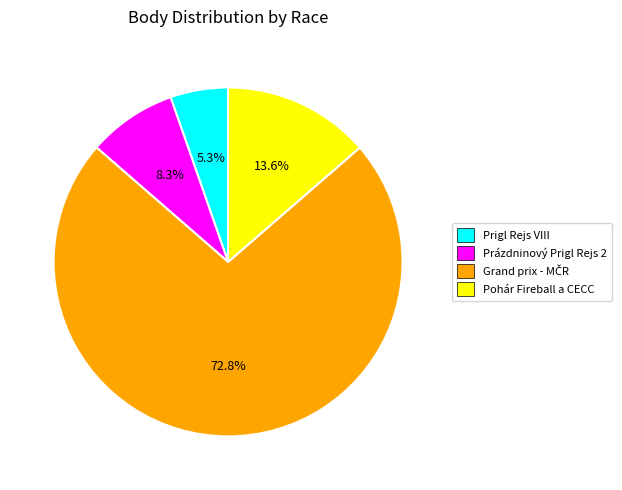

The Prigl Rejs VIII slice represents 1% of the pie. True or false?

False